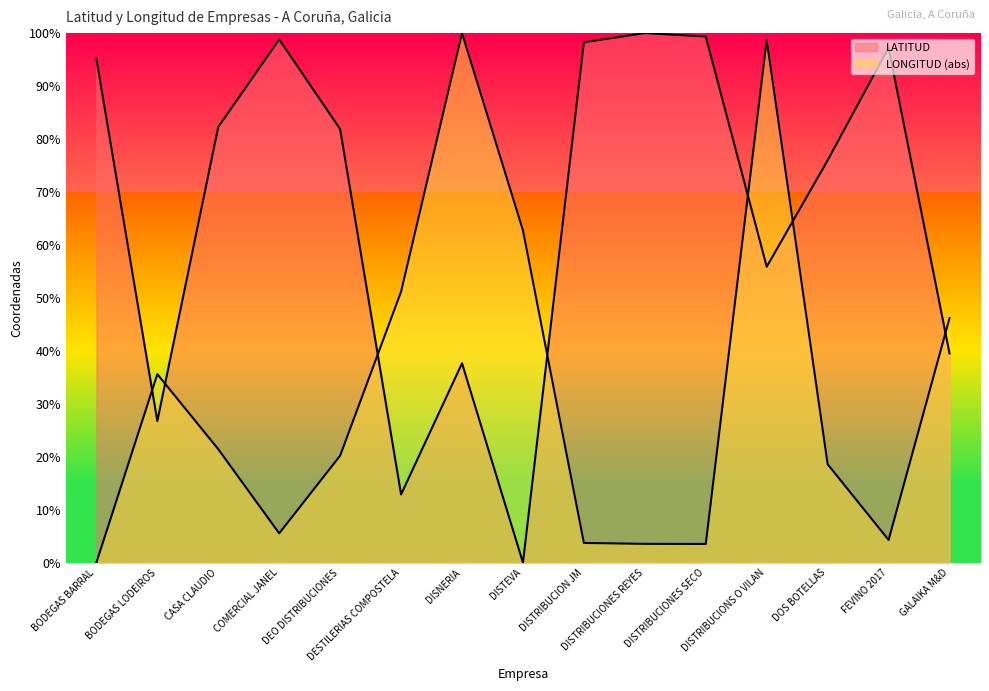

What is the difference between the maximum and minimum values in the LATITUD series?

100.0